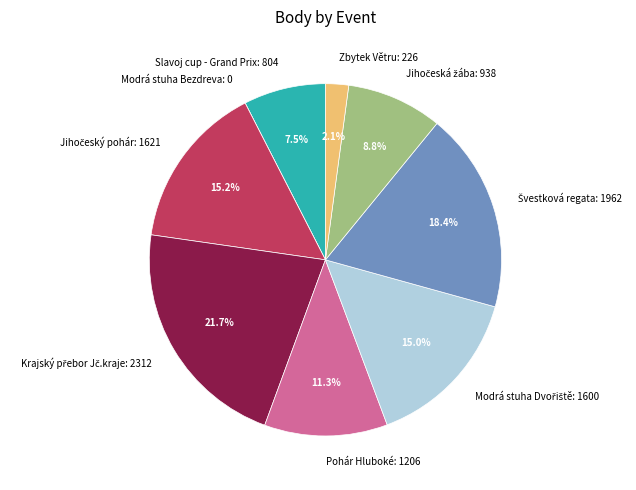

Is there any slice that represents more than half of the pie?

No